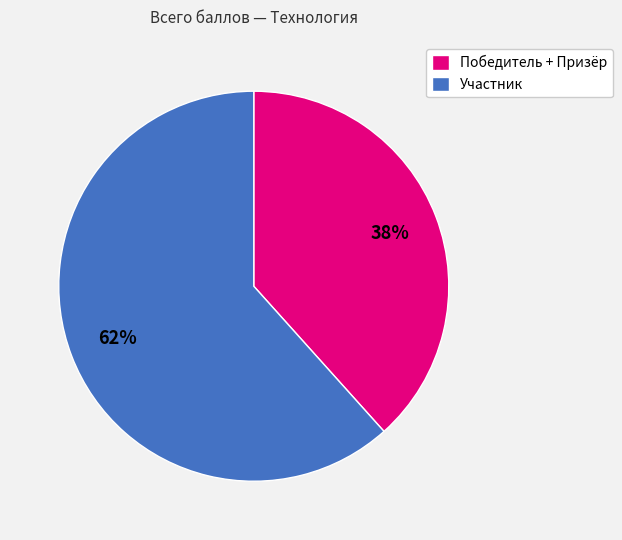

Which category has the smallest portion of the pie?

Победитель + Призёр